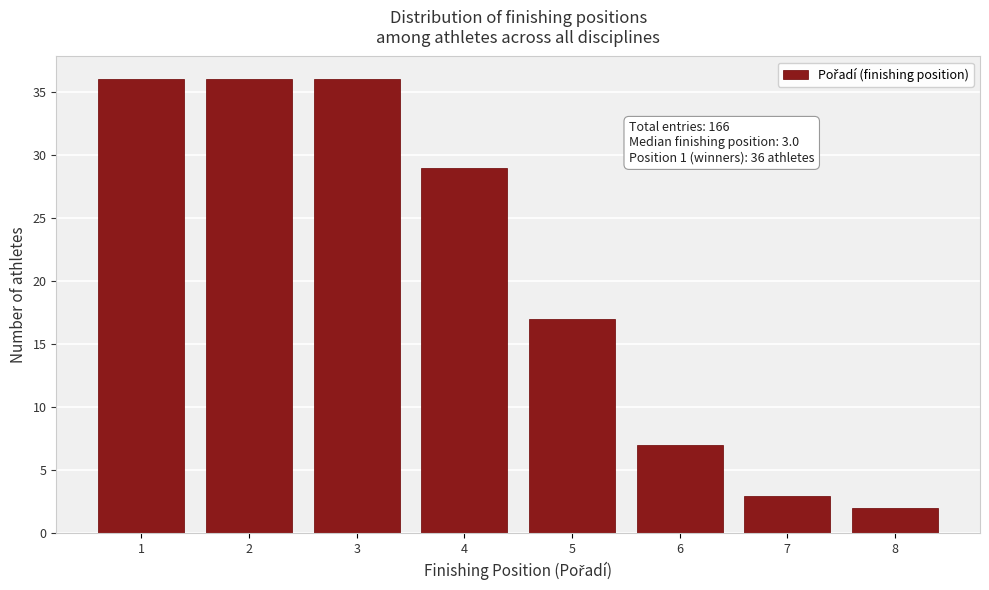

Reading right to left, transcribe all the data shown in this chart.

8=2	7=3	6=7	5=17	4=29	3=36	2=36	1=36